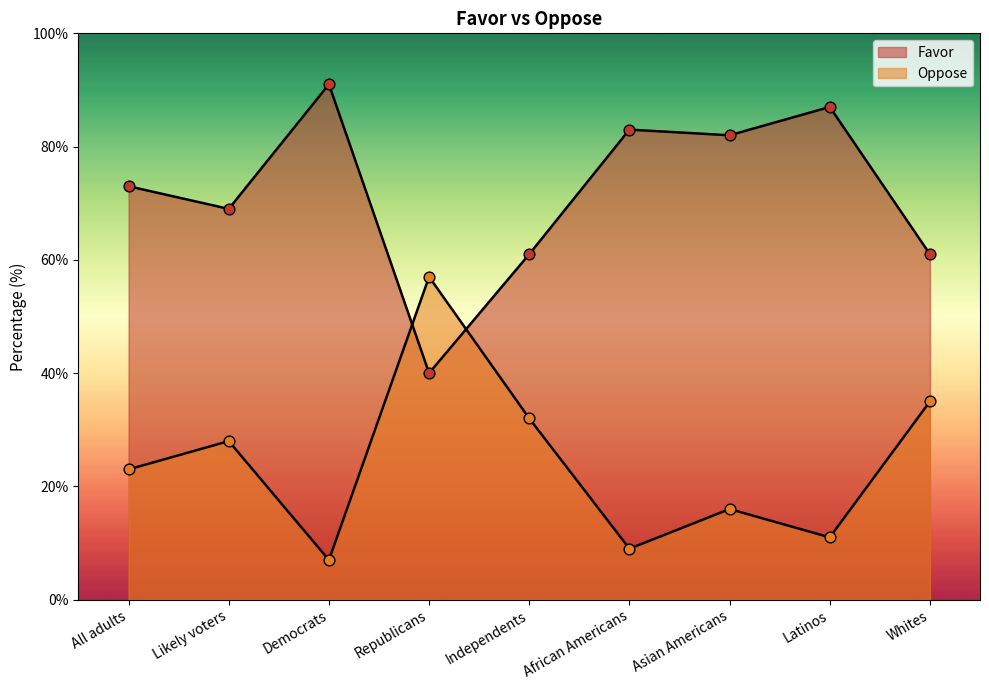

What are all the series names shown in the legend?

Favor, Oppose